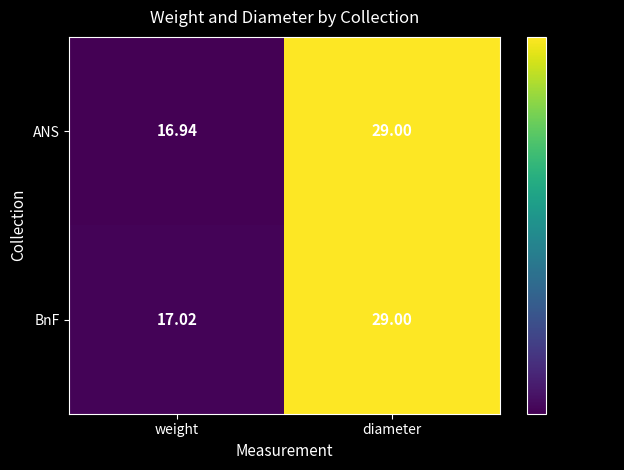

Is the value of BnF at weight greater than the value of ANS at diameter?

No